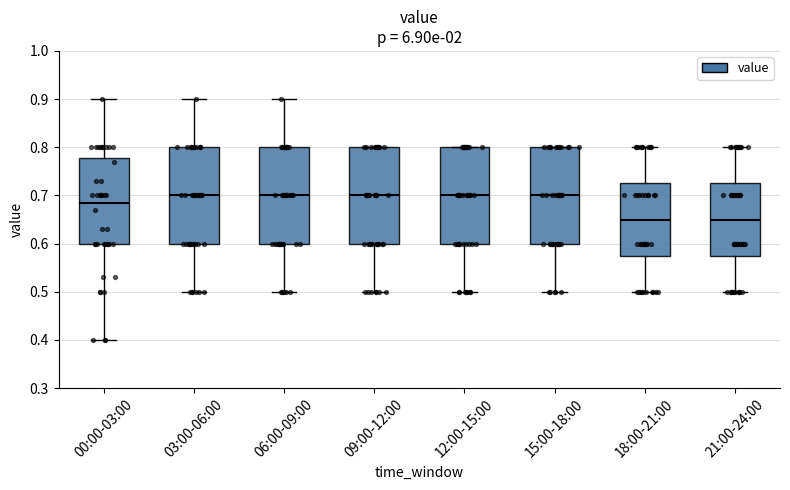

Where does the upper whisker of the box for 03:00-06:00 end on the y-axis? The values are not printed on the chart, so give them approximately, as read against the axis.

0.90